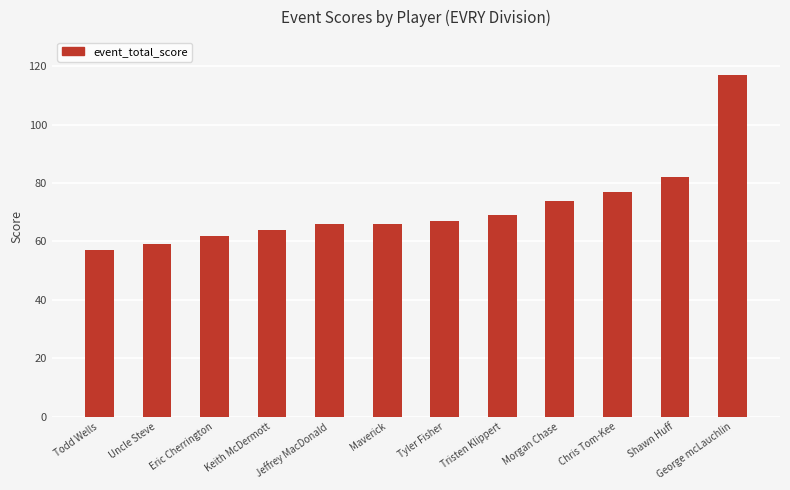

What is the difference between the second highest and second lowest values?

23